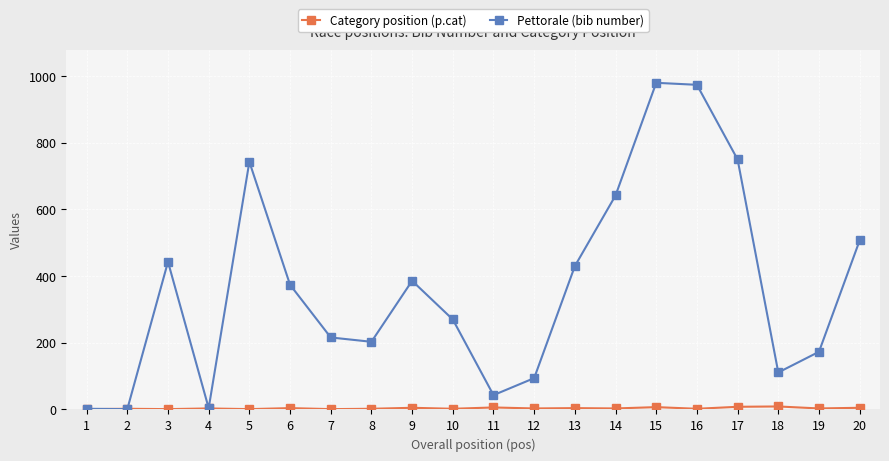

Which series changed the most between 11 and 15?

Pettorale (bib number)